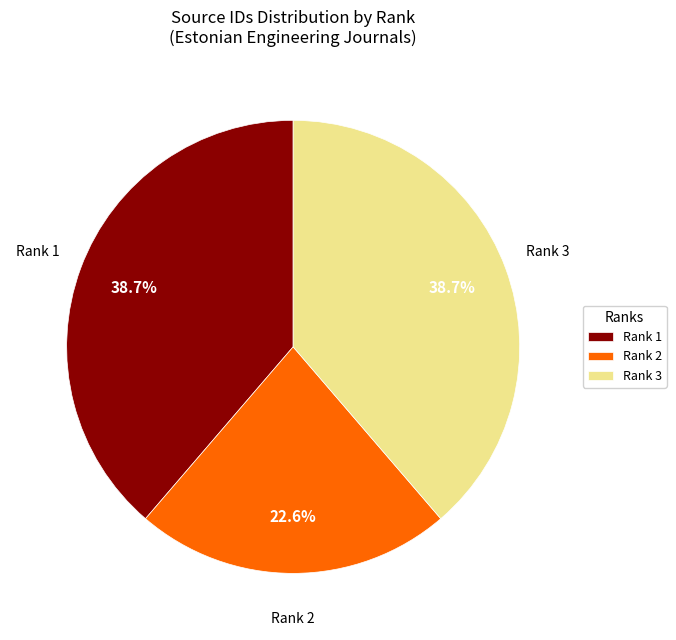

To the nearest percent, what portion does Rank 3 represent?

39%